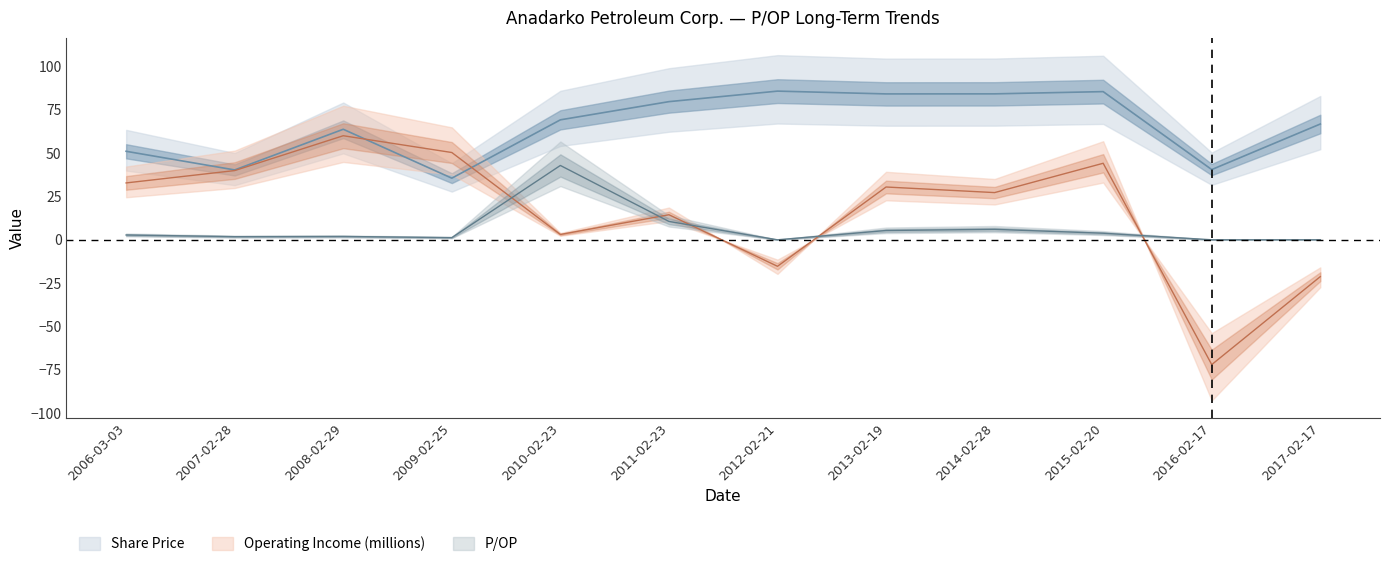

What is the value of the Operating Income (millions) point at the 4th from the left?

50.3